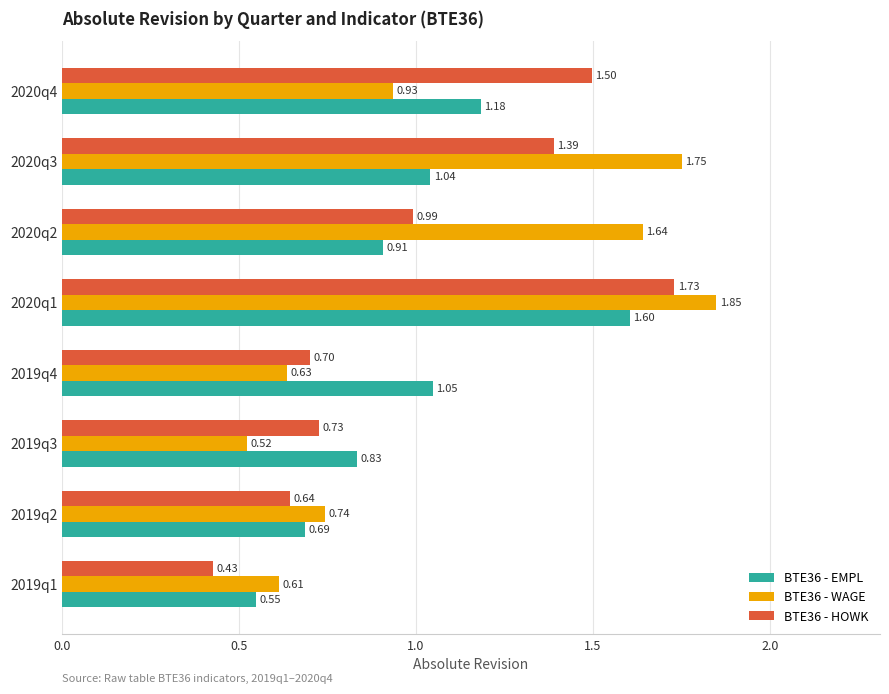

Which series has the largest range (max minus min)?

BTE36 - WAGE